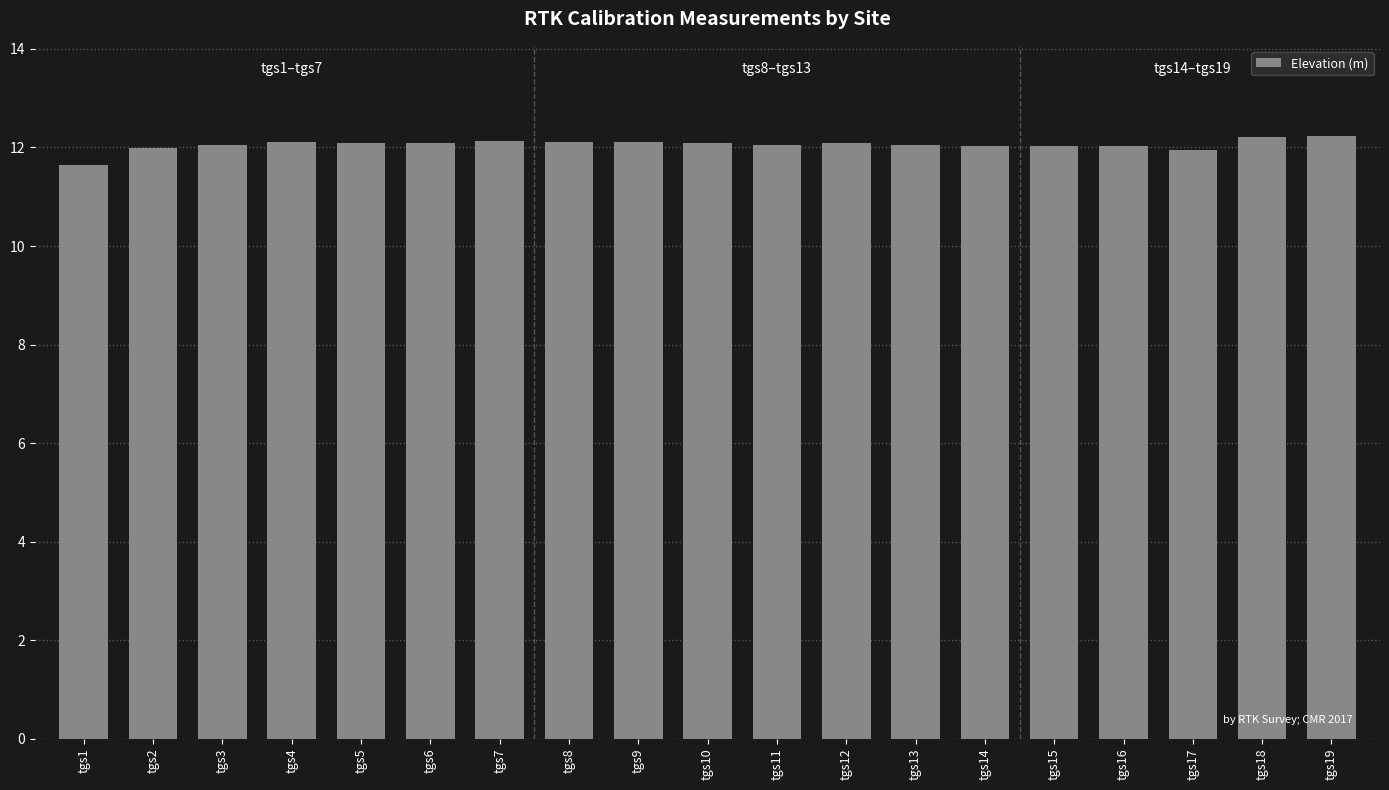

Are the bars horizontal?

No